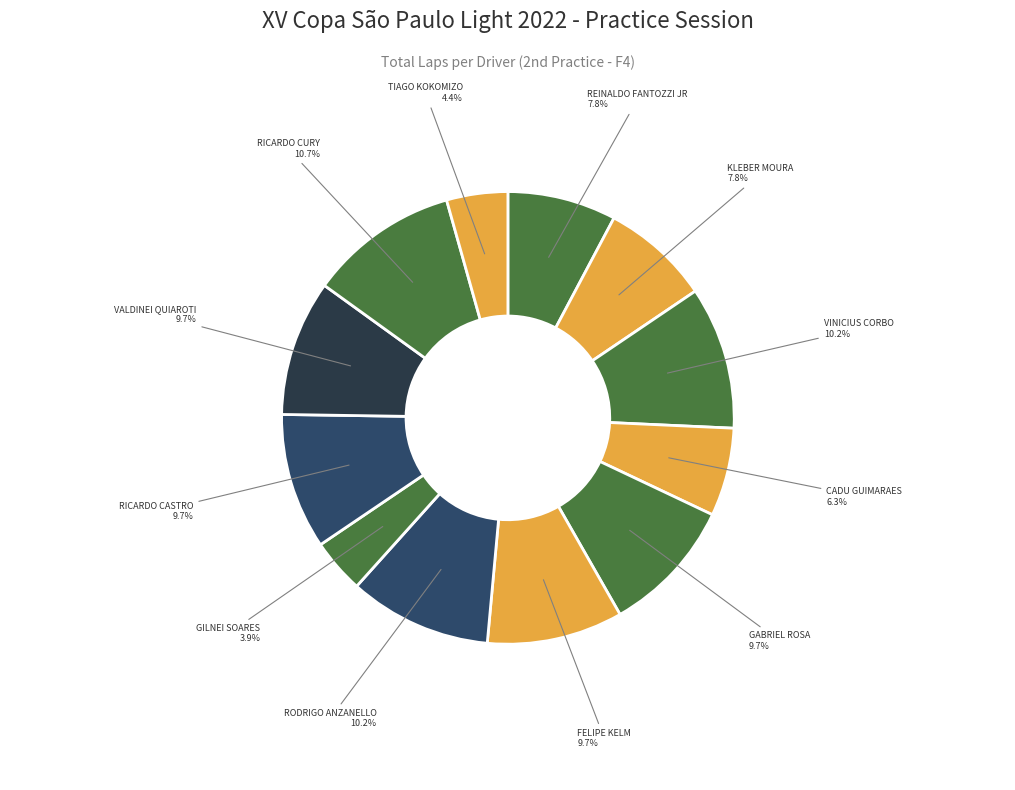

Approximately how many times larger is the value at RODRIGO ANZANELLO compared to GILNEI SOARES?

2.6